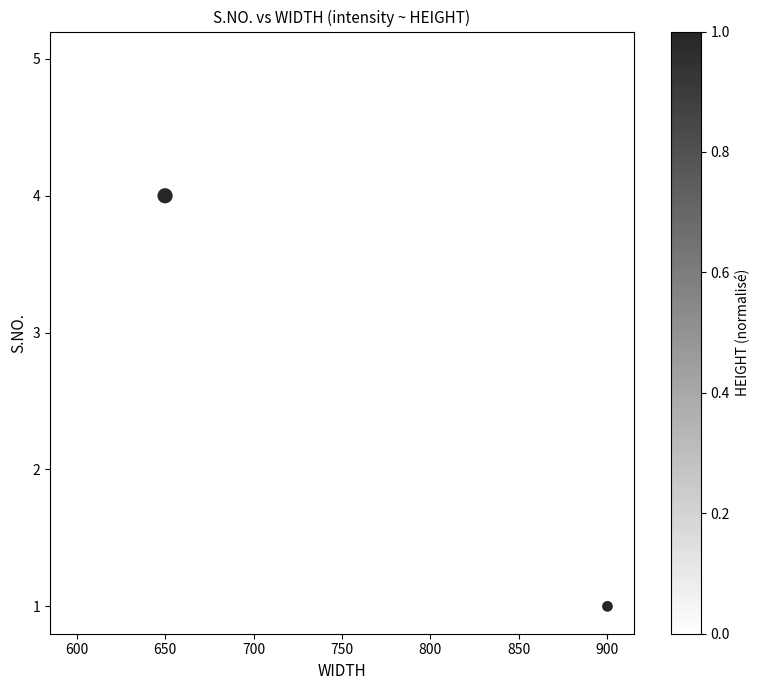

What is the average X value?

686